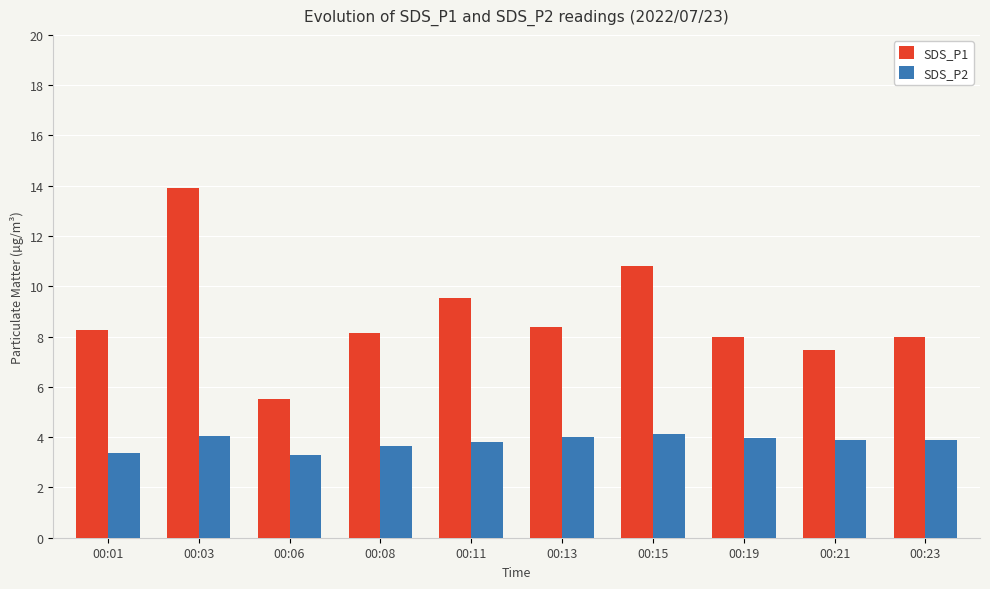

How many bars are there in each group?

2